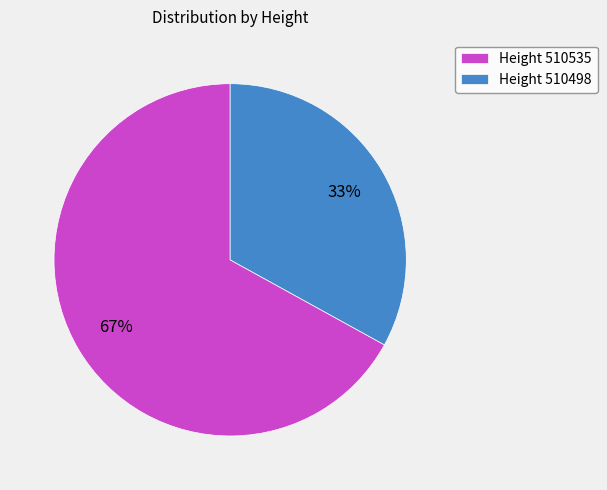

Combined, do Height 510498 and Height 510535 account for over 50%?

Yes